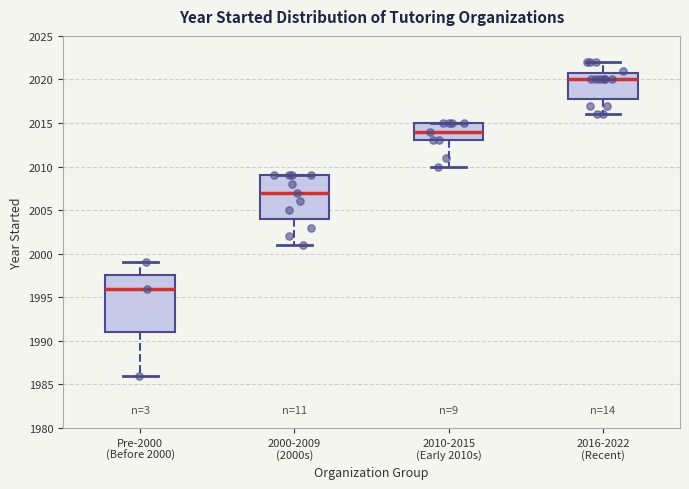

Reading left to right, transcribe this box plot: for each box, give where its median line is, the range the box spans, and where its two whiskers end, as read against the y-axis. The values are not printed on the chart, so give them approximately, as read against the axis.

Pre-2000 (Before 2000): median 1996.0, box 1991.0 to 1997.5, whiskers 1986.0 to 1999.0
2000-2009 (2000s): median 2007.0, box 2004.0 to 2009.0, whiskers 2001.0 to 2009.0
2010-2015 (Early 2010s): median 2014.0, box 2013.0 to 2015.0, whiskers 2010.0 to 2015.0
2016-2022 (Recent): median 2020.0, box 2018.0 to 2021.0, whiskers 2016.0 to 2022.0